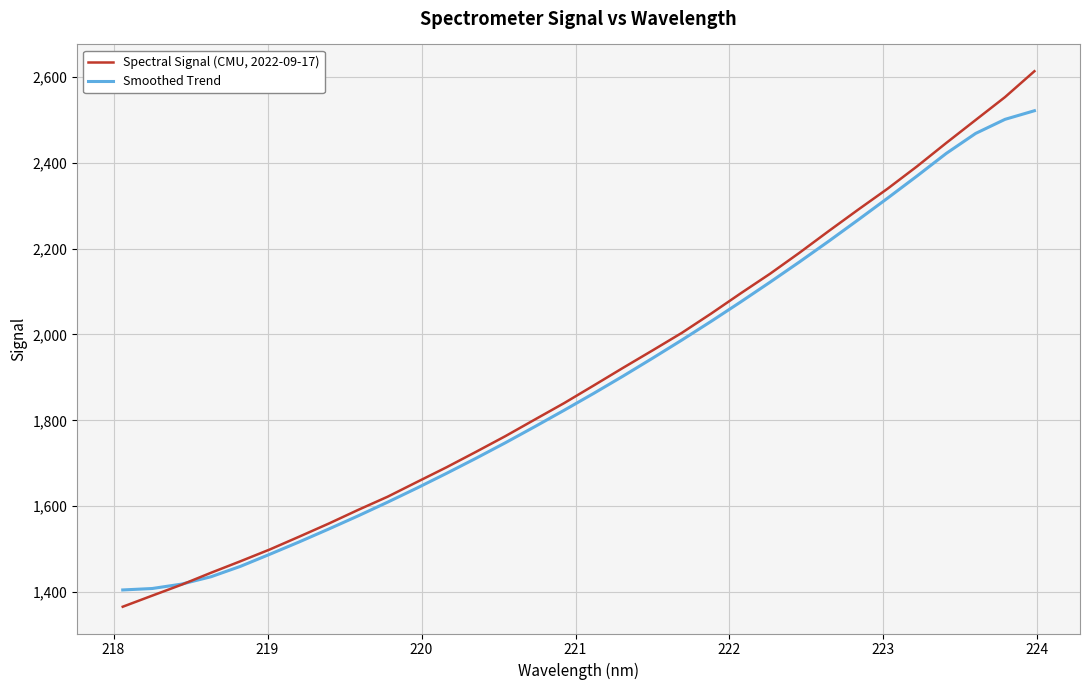

At how many categories does at least one series exceed 2348?

5